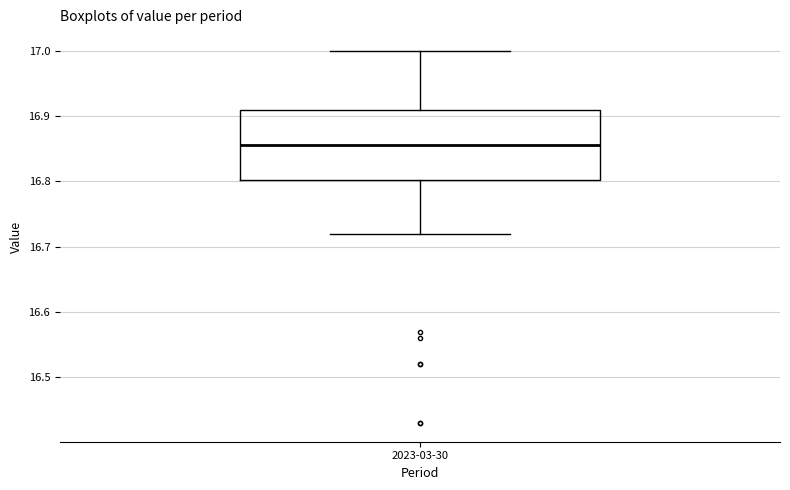

Transcribe this box plot: give where the median line is, the range the box spans, and where the two whiskers end, as read against the y-axis. The values are not printed on the chart, so give them approximately, as read against the axis.

median 16.86, box 16.80 to 16.91, whiskers 16.72 to 17.00